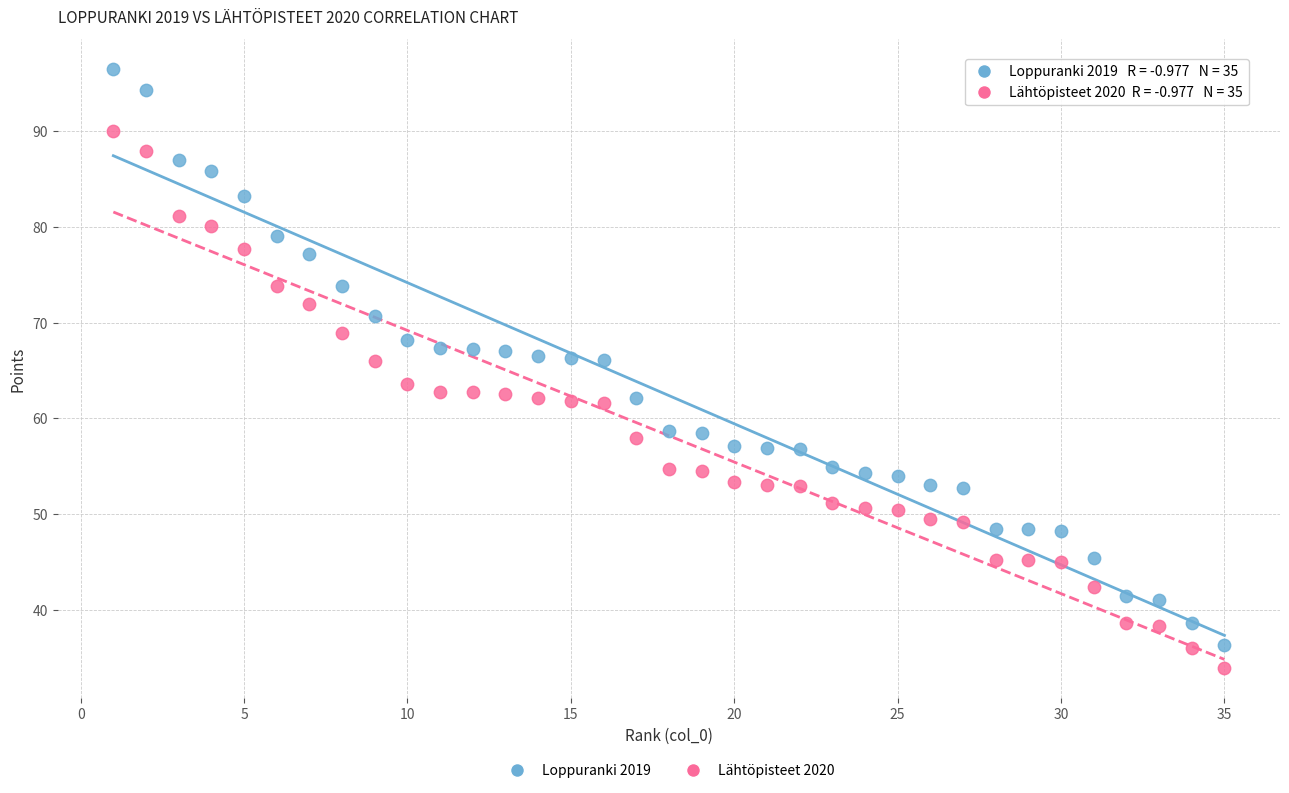

What are all the series names shown in the legend?

Loppuranki 2019, Lähtöpisteet 2020